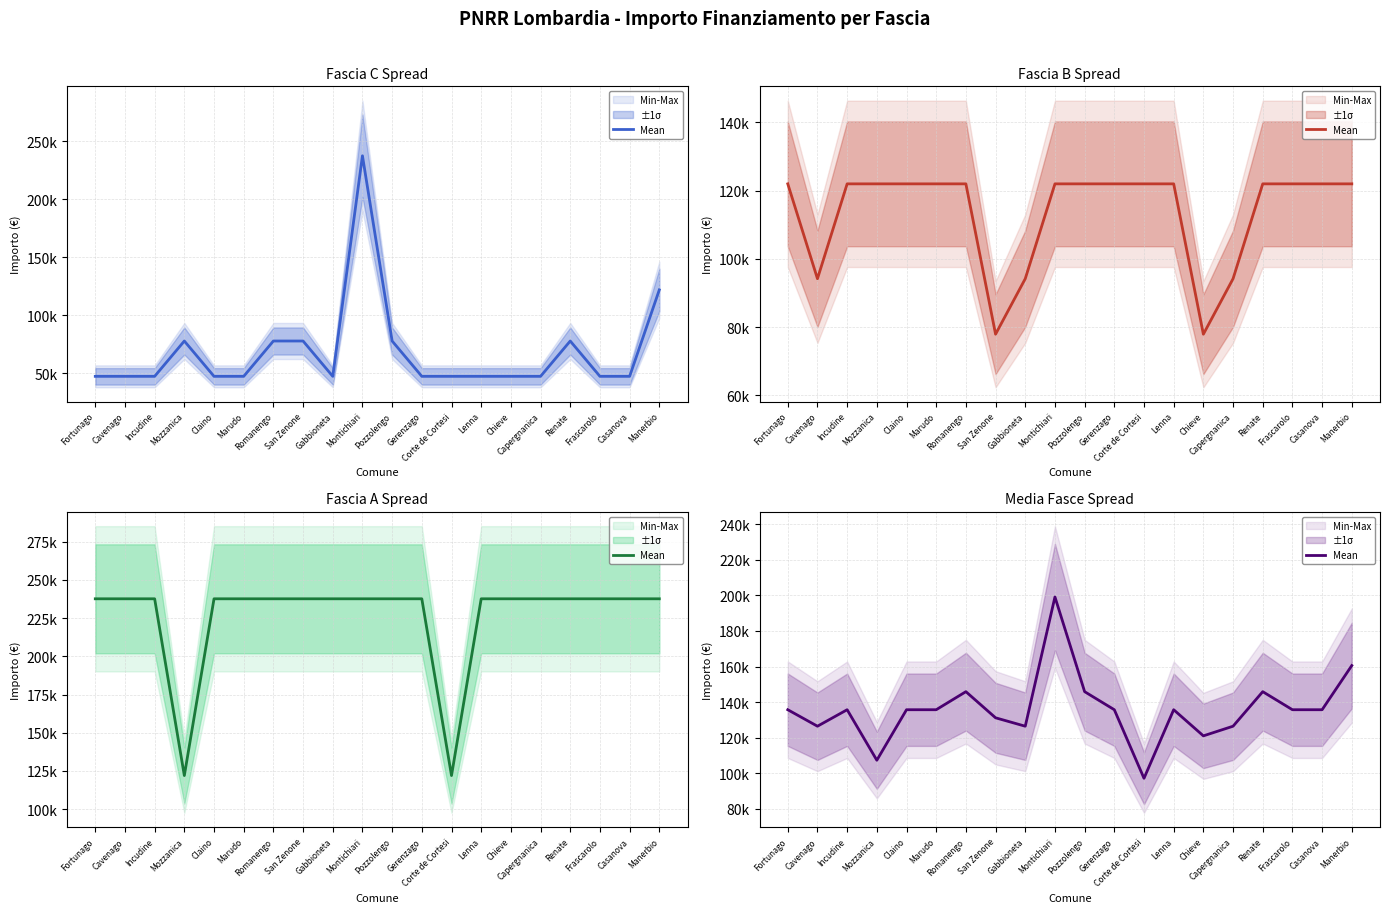

What is the sum of the values at Mozzanica and Pozzolengo?

253150.3